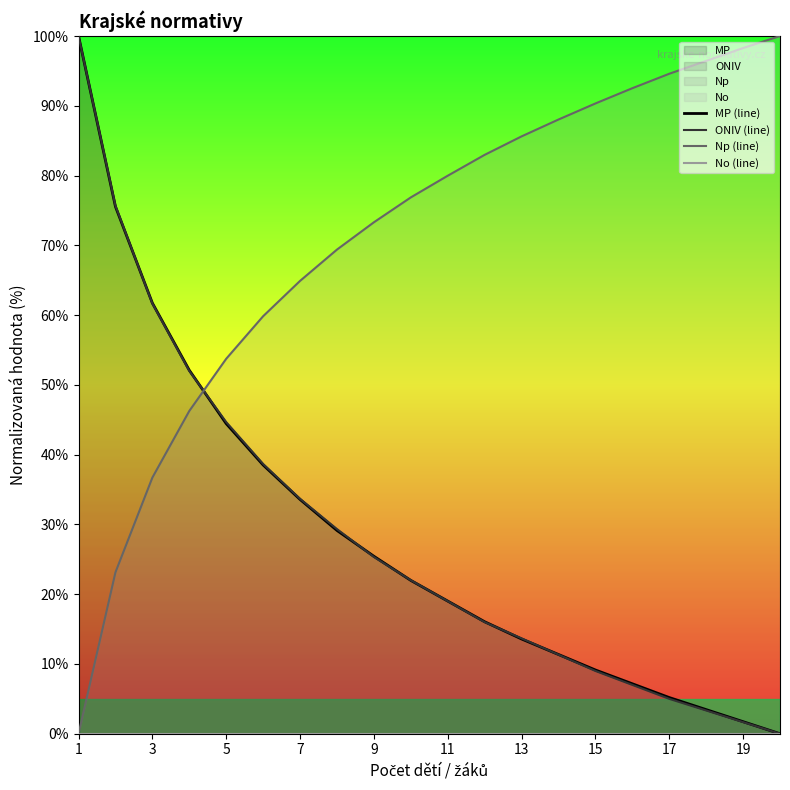

At which label does Np (line) first exceed 79?

11